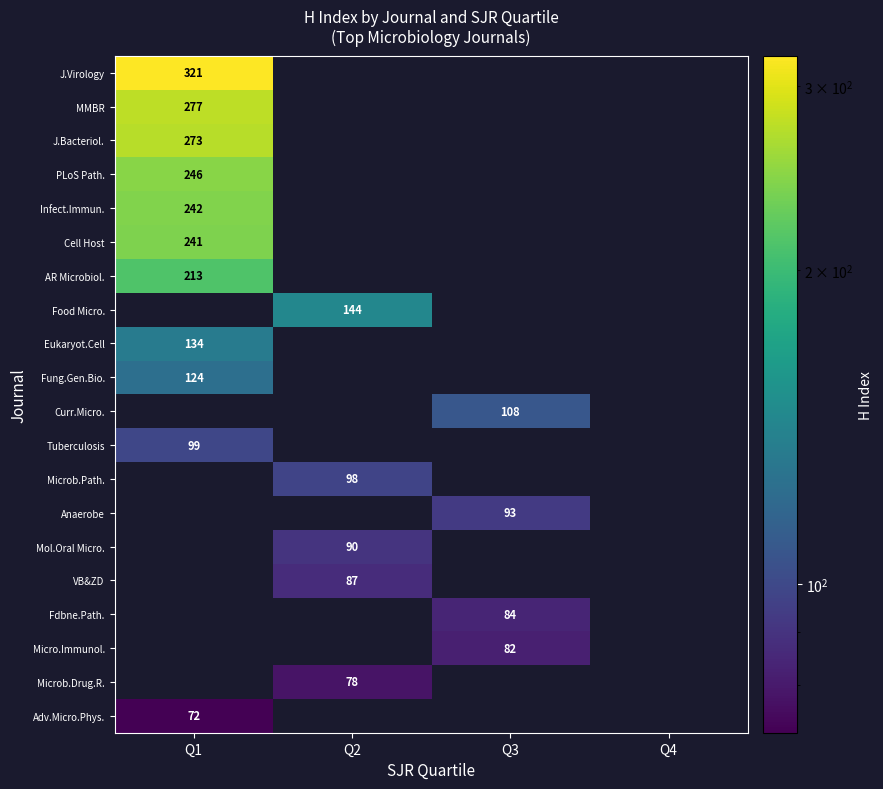

What is the greatest value displayed?

321.0